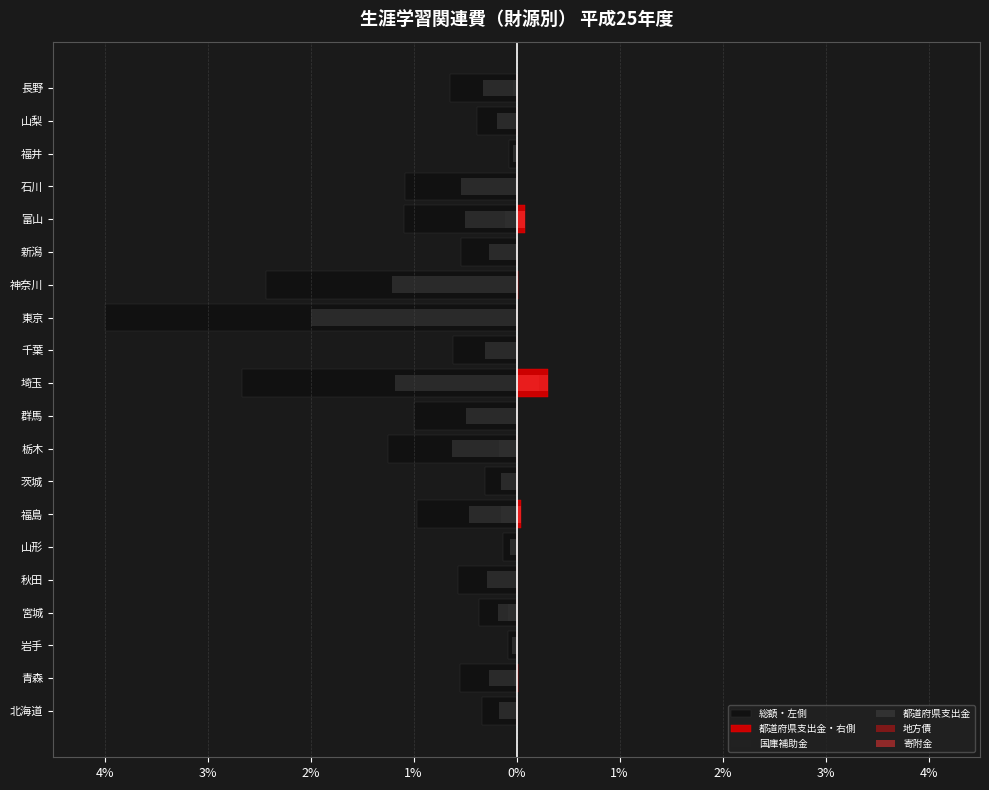

What is the sum of all 都道府県支出金 values?

-9.3